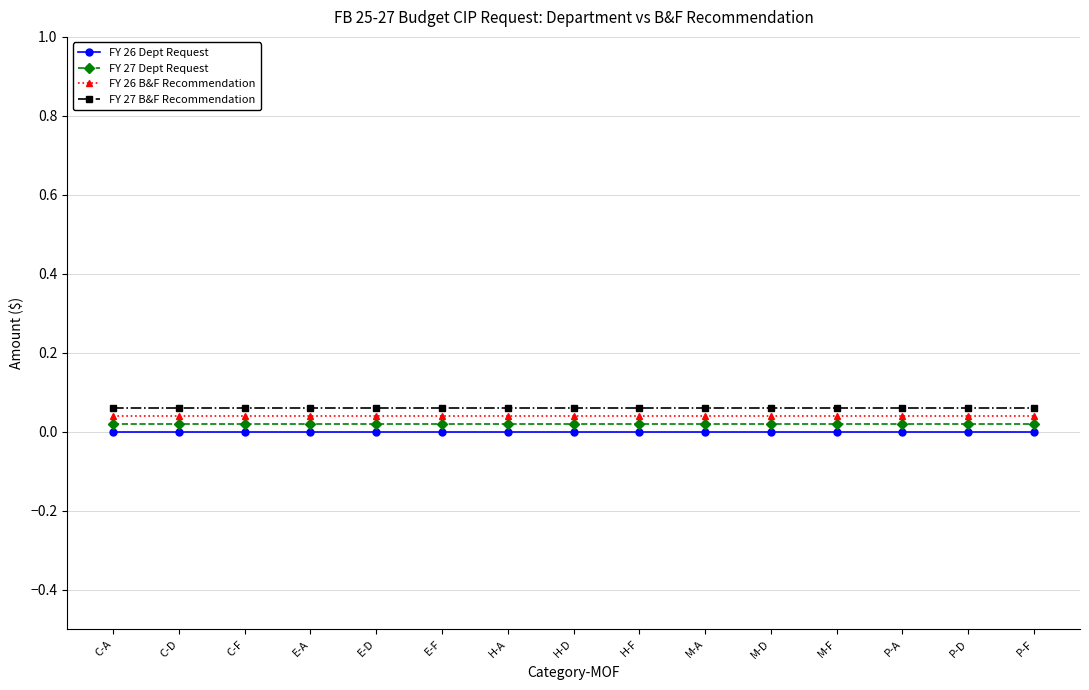

True or false: FY 26 B&F Recommendation has a value of 0.1 at P-F.

False